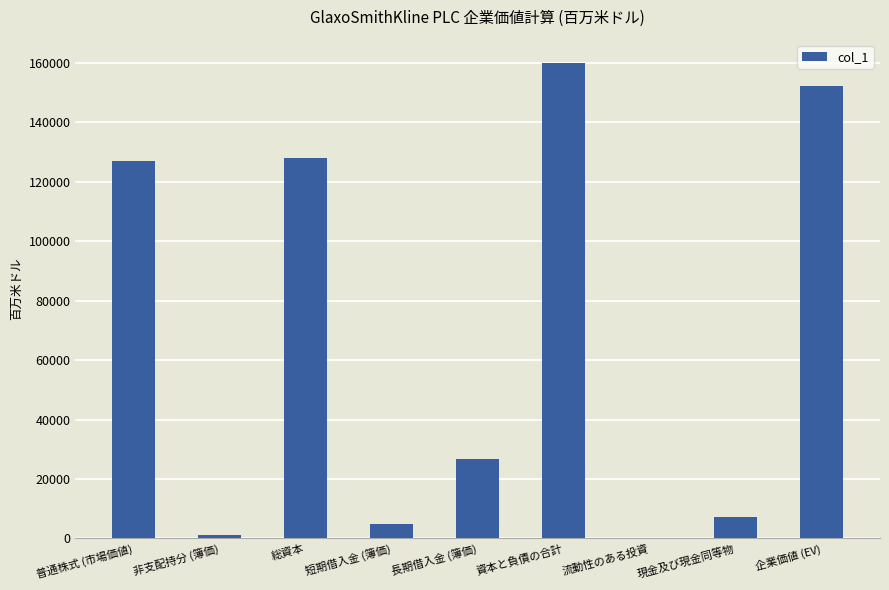

Reading left to right, list all the values displayed in this chart.

普通株式 (市場価値)=126974	非支配持分 (簿価)=1137	総資本=128111	短期借入金 (簿価)=4970	長期借入金 (簿価)=26754	資本と負債の合計=159835	流動性のある投資=117	現金及び現金同等物=7326	企業価値 (EV)=152392